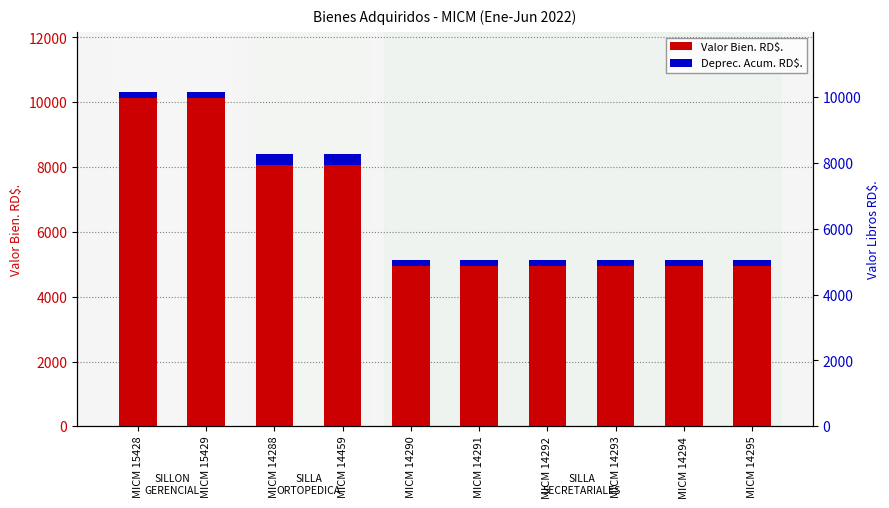

At MICM 14293, list the series in order from largest to smallest.

Valor Bien. RD$., Deprec. Acum. RD$.